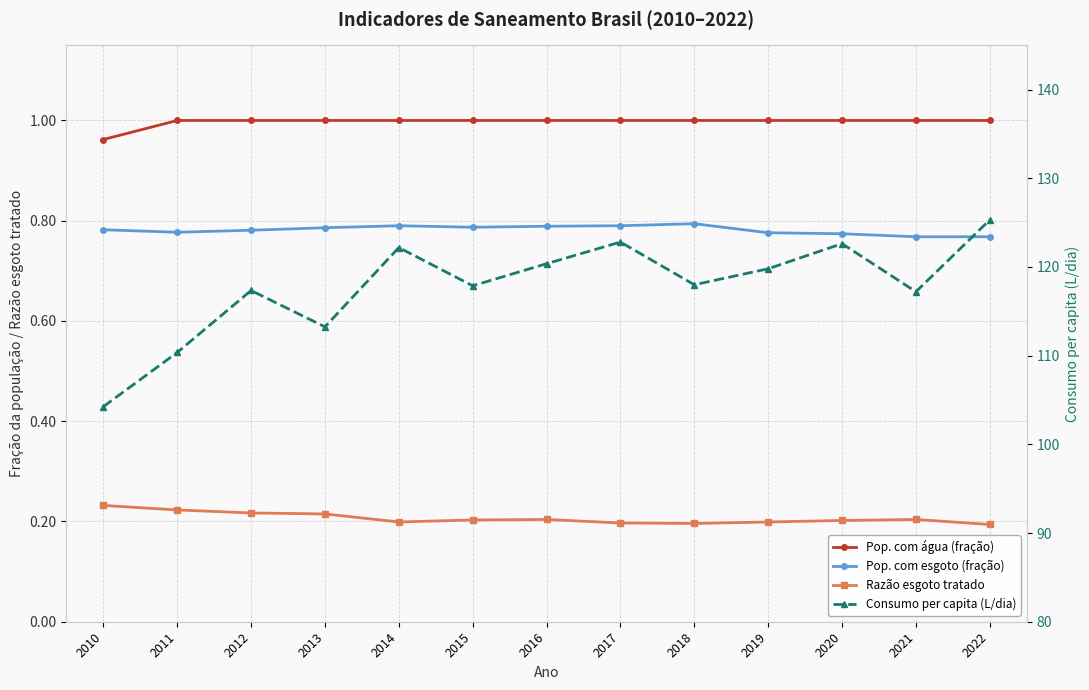

What is the difference between the highest and lowest values at 2011?

110.1